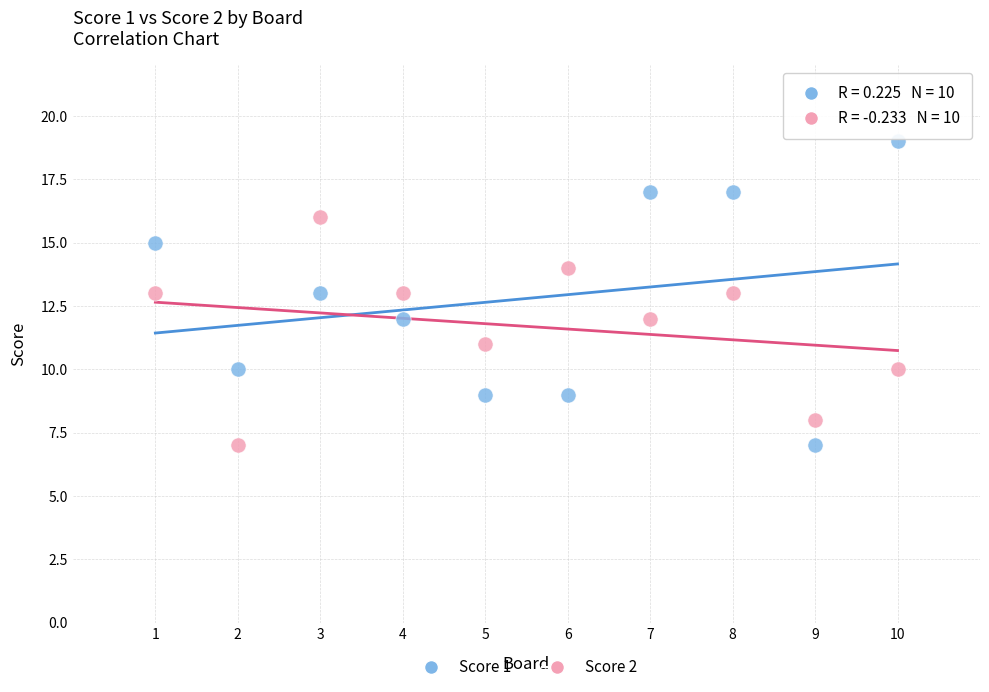

Which series reaches the maximum Y coordinate?

Score 1